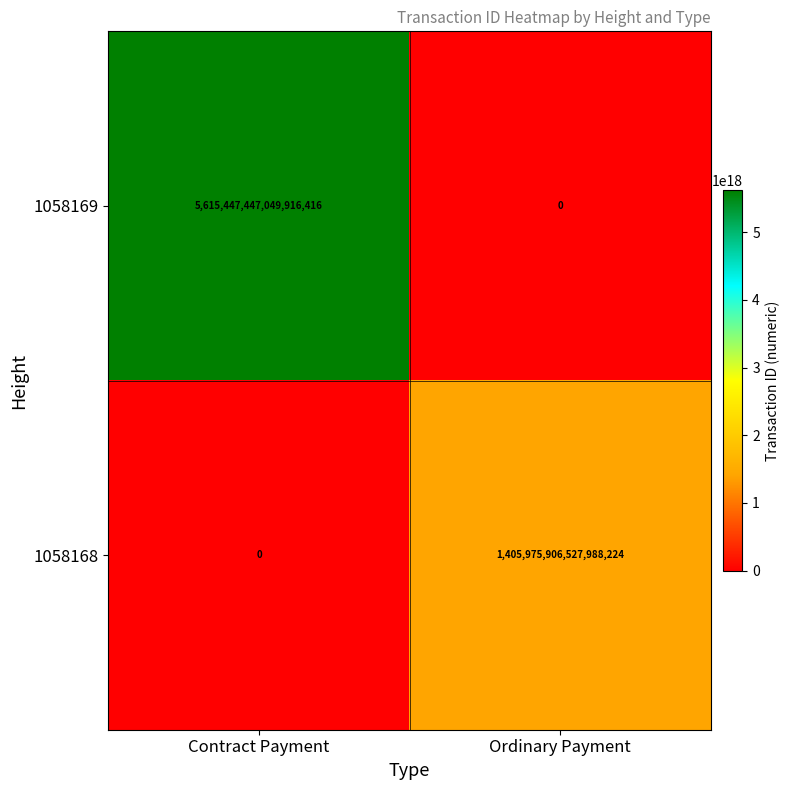

At which category is the sum across all series the highest?

Contract Payment